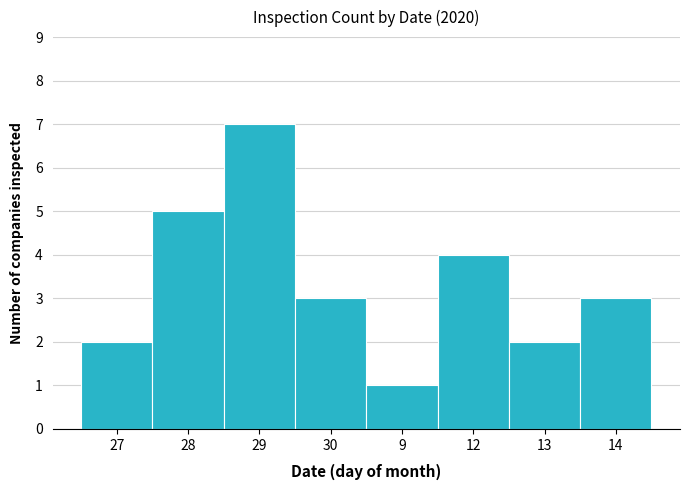

Reading left to right, list all the values displayed in this chart.

2	5	7	3	1	4	2	3